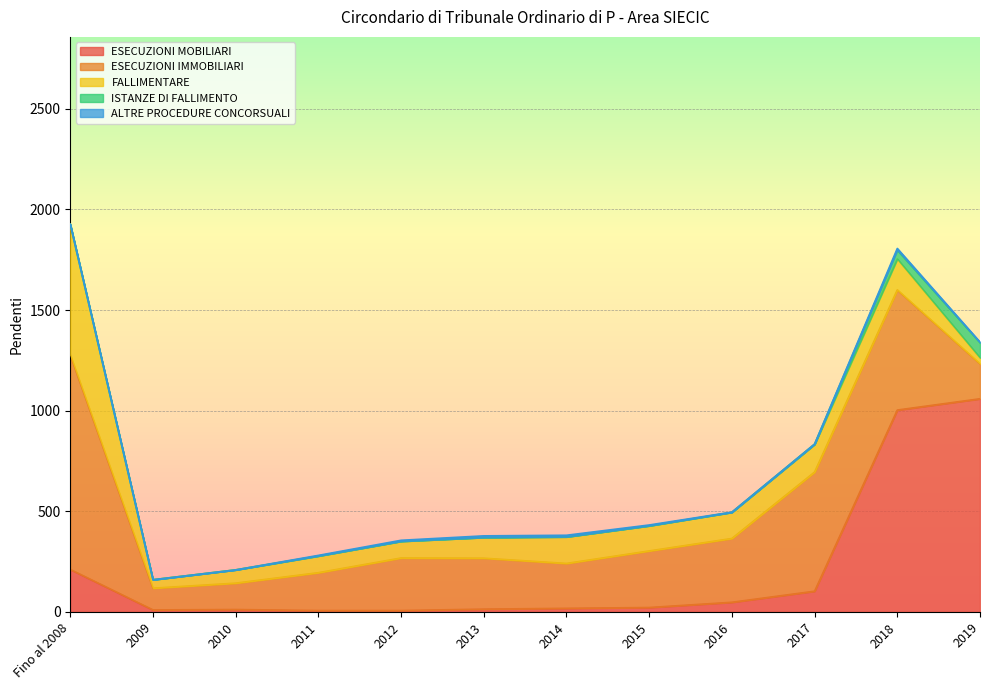

Reading right to left, list all the values displayed in this chart.

ESECUZIONI MOBILIARI: 2019=1059	2018=1003	2017=103	2016=48	2015=22	2014=18	2013=14	2012=7	2011=7	2010=12	2009=10	Fino al 2008=211
ESECUZIONI IMMOBILIARI: 2019=174	2018=597	2017=592	2016=317	2015=281	2014=223	2013=253	2012=261	2011=188	2010=131	2009=108	Fino al 2008=1066
FALLIMENTARE: 2019=30	2018=154	2017=137	2016=130	2015=125	2014=132	2013=103	2012=83	2011=83	2010=66	2009=42	Fino al 2008=649
ISTANZE DI FALLIMENTO: 2019=75	2018=44	2017=2	2016=0	2015=0	2014=0	2013=0	2012=0	2011=0	2010=0	2009=0	Fino al 2008=0
ALTRE PROCEDURE CONCORSUALI: 2019=3	2018=8	2017=0	2016=1	2015=4	2014=8	2013=8	2012=5	2011=3	2010=0	2009=0	Fino al 2008=0